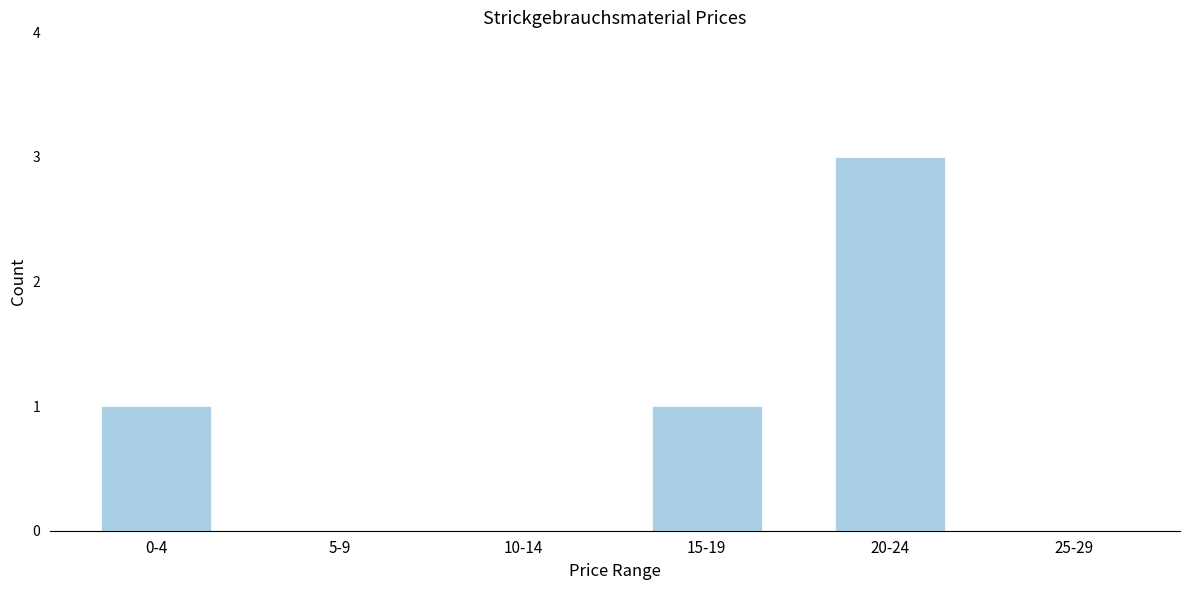

Reading left to right, extract all data points from this chart.

0-4=1	5-9=0	10-14=0	15-19=1	20-24=3	25-29=0